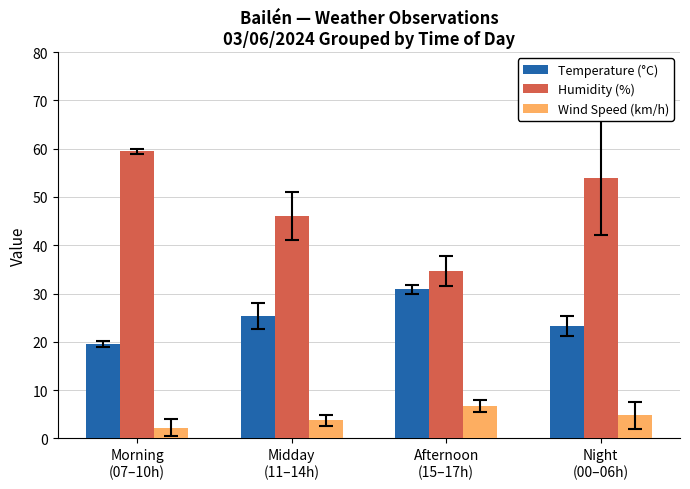

Which series has the widest spread of values?

Humidity (%)